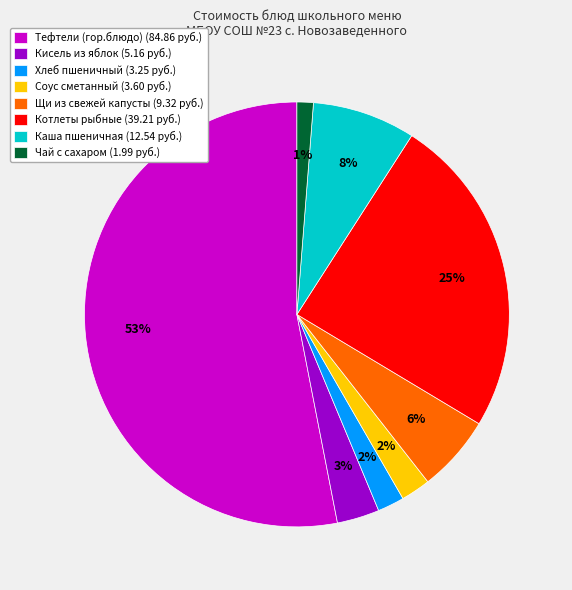

How many segments does this pie chart have?

8